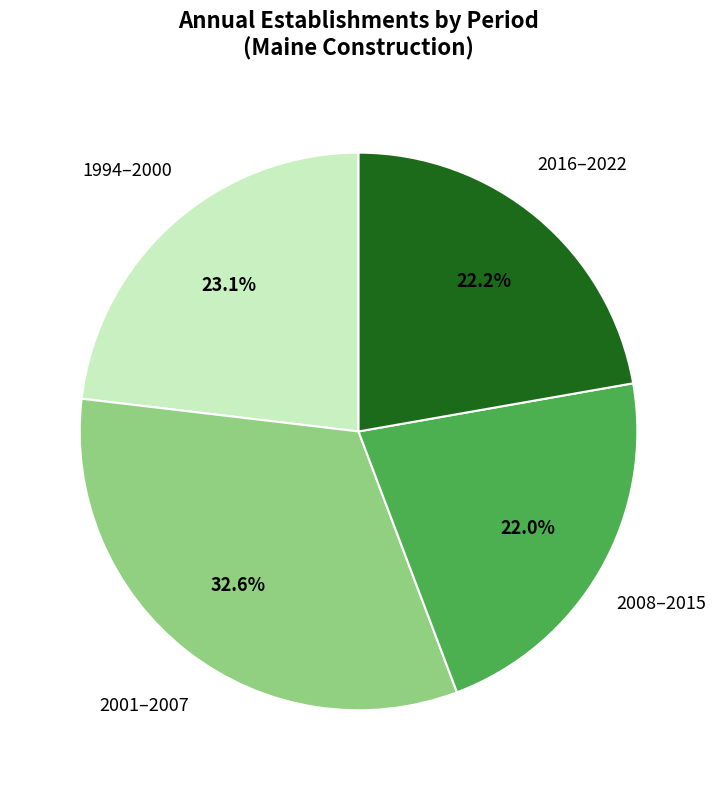

To the nearest percent, what is the difference between the largest and smallest slice percentages?

11%